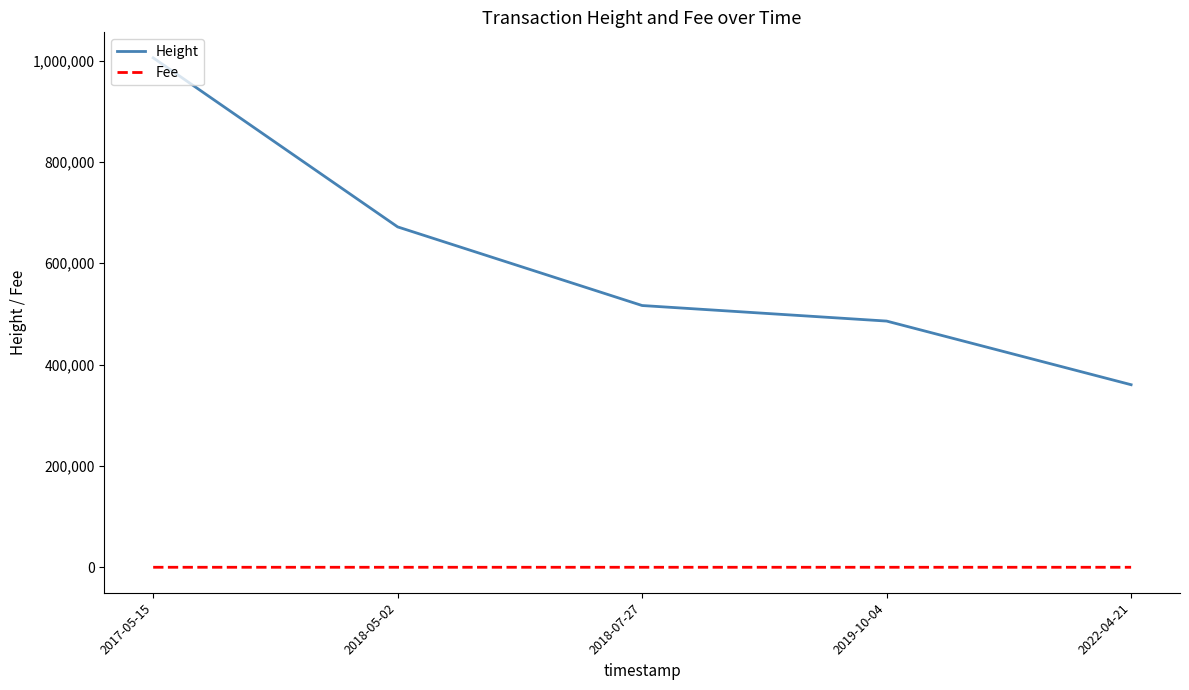

Which series has the widest spread of values?

Height